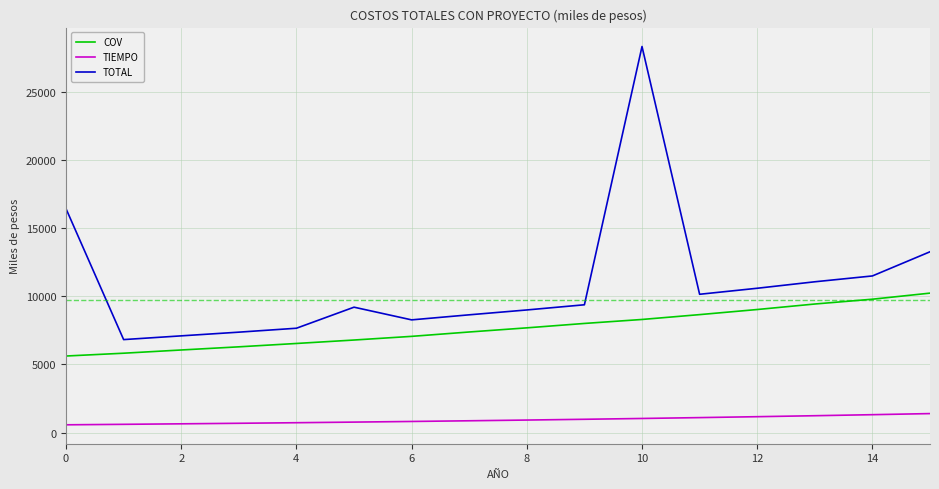

What is the greatest value displayed?

28308.7